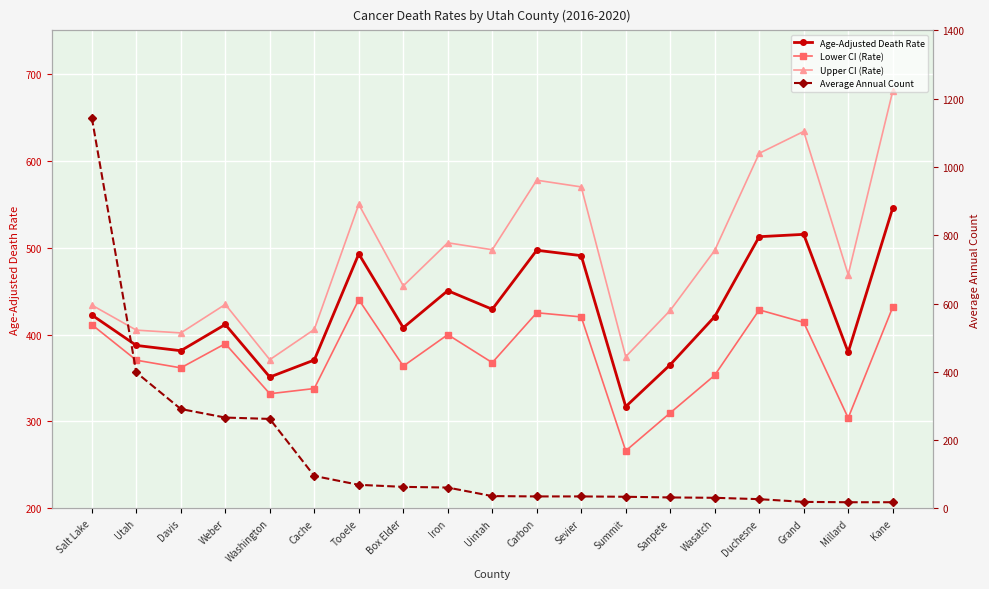

At which category does Age-Adjusted Death Rate reach its first local peak?

Weber